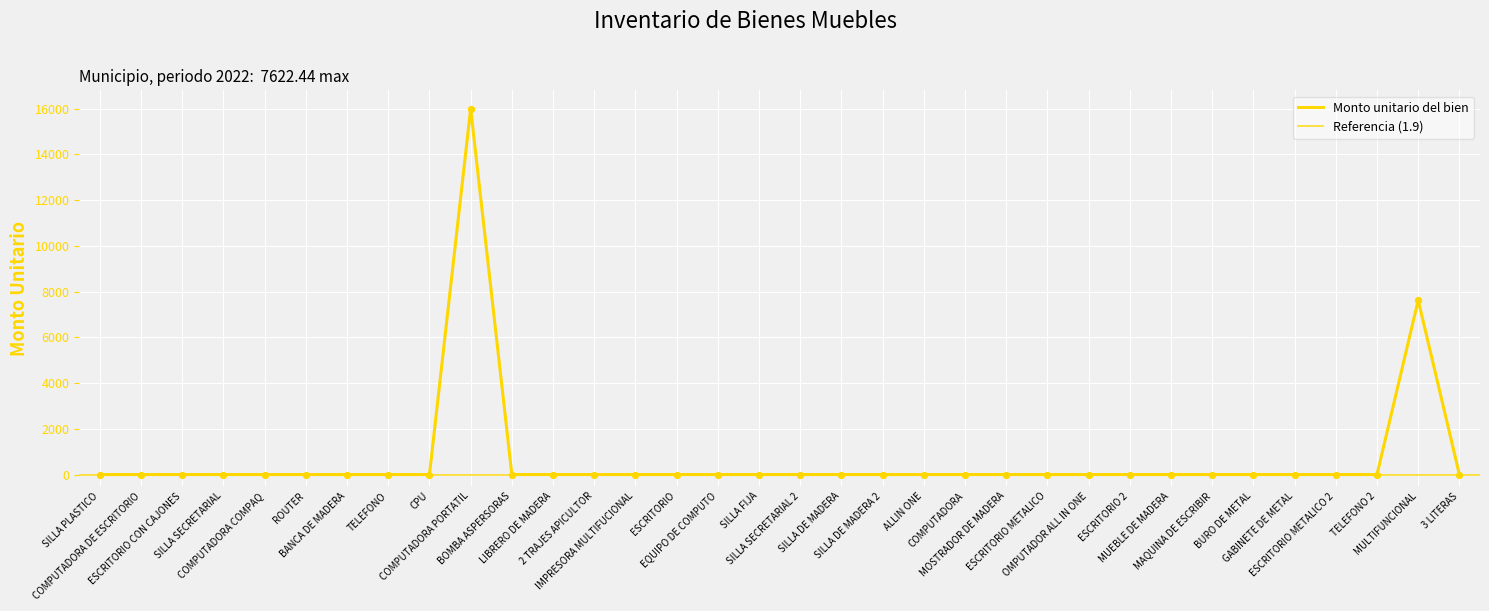

Approximately how many times larger is the value at MULTIFUNCIONAL compared to LIBRERO DE MADERA?

7622.4